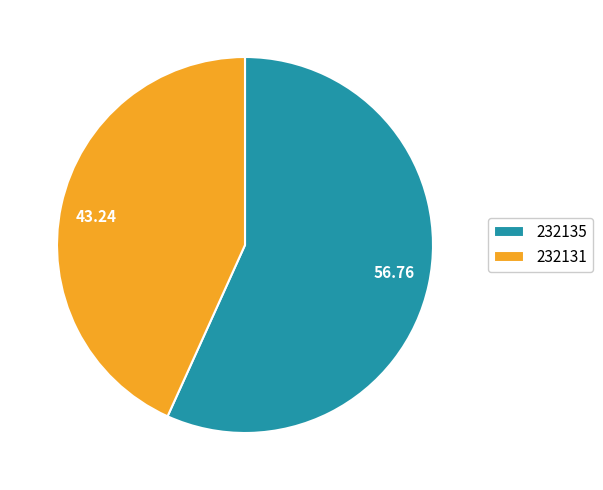

What is the majority slice?

232135